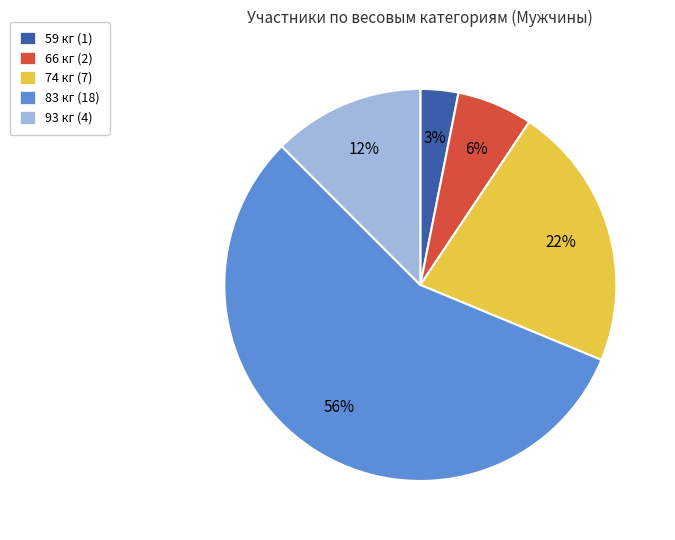

To the nearest percent, what is the average slice percentage?

20%